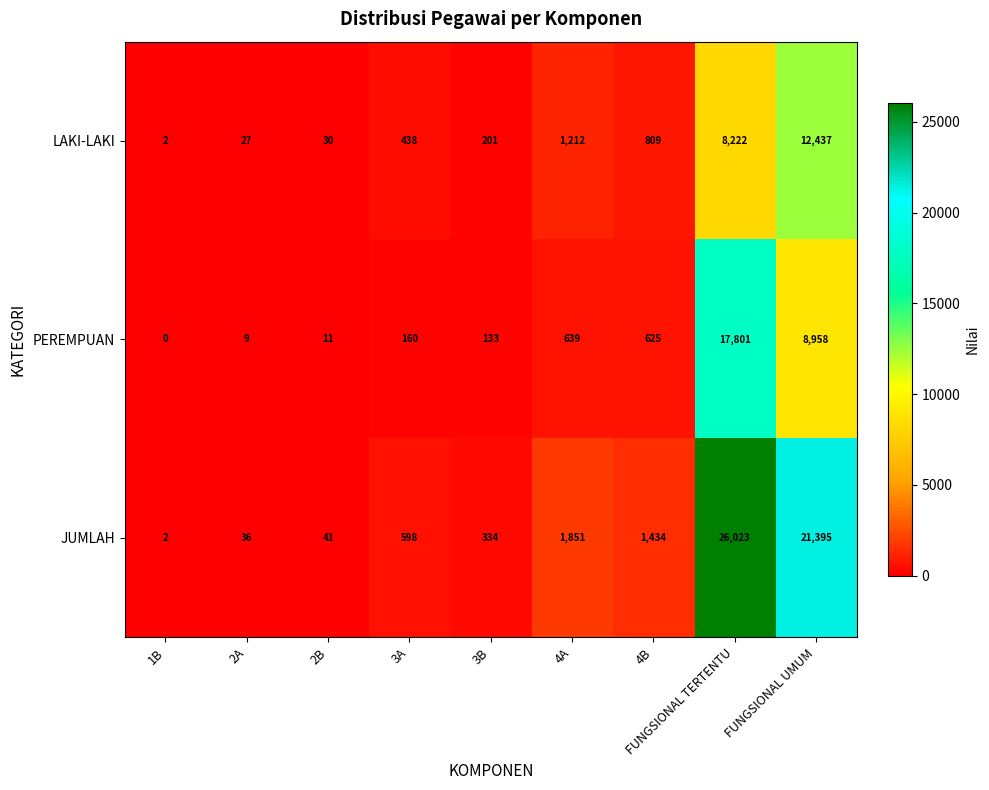

What is the sum of the LAKI-LAKI values at FUNGSIONAL TERTENTU and 1B?

8224